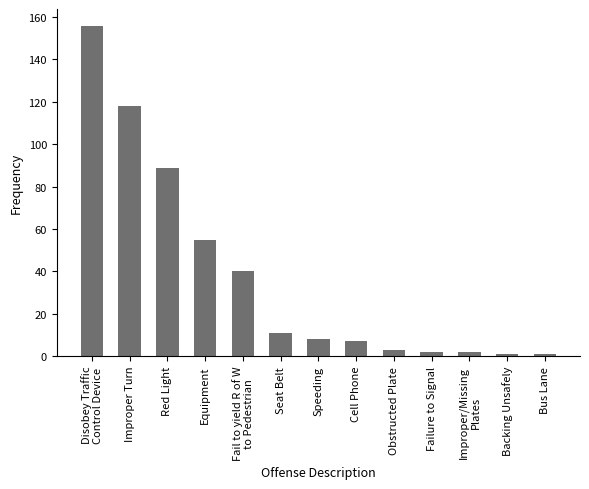

What is the label of the 3rd bar from the left?

Red Light